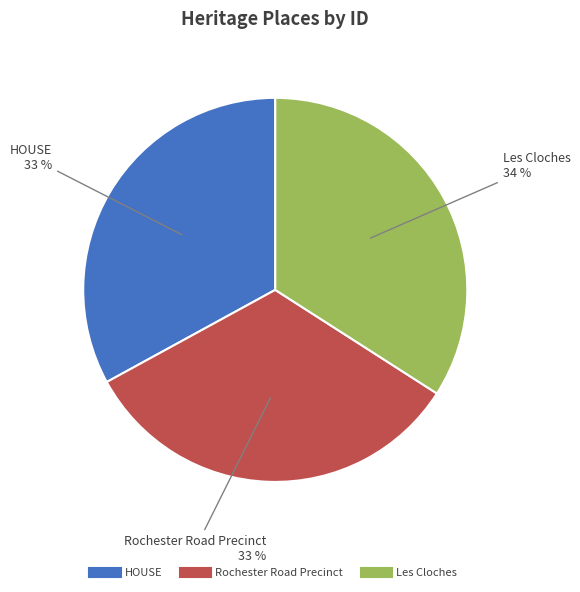

Is it true that Rochester Road Precinct is 23% of the pie?

False